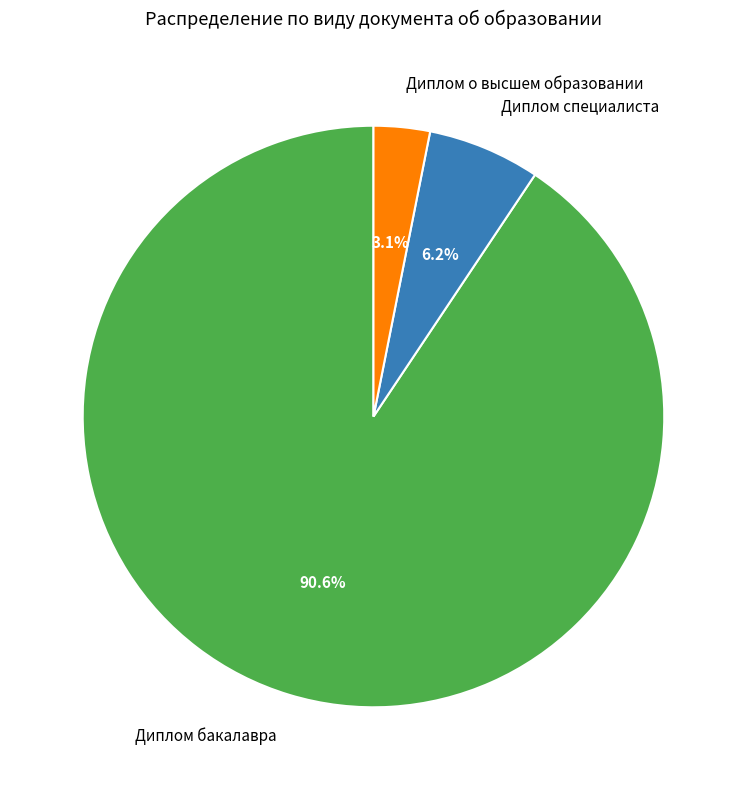

Does Диплом бакалавра represent more than half of the total?

Yes